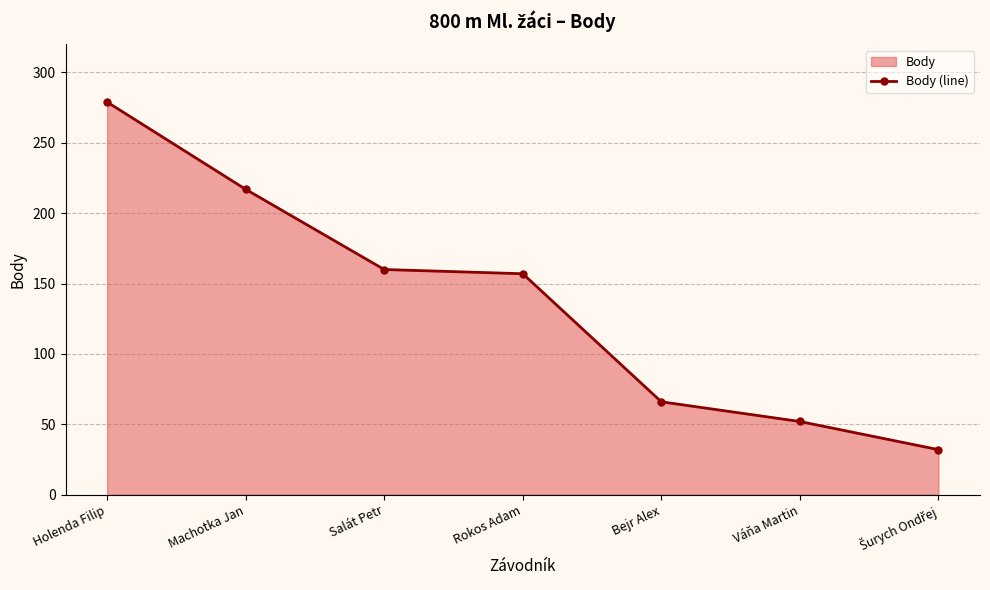

At which category does the chart reach its peak across all series?

Holenda Filip